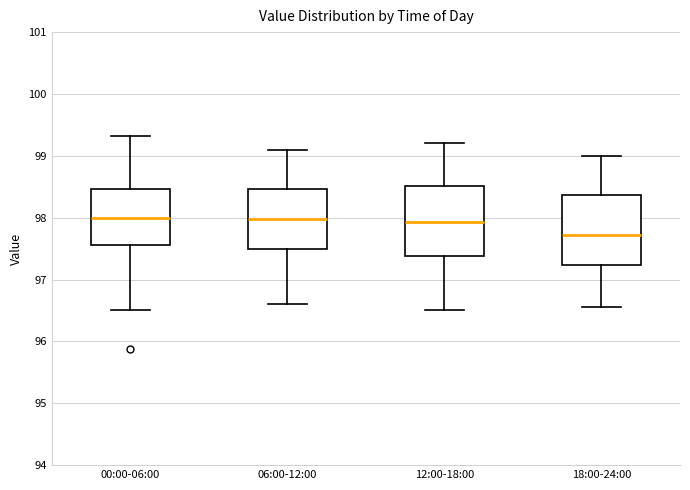

Reading left to right, transcribe this box plot: for each box, give where its median line is, the range the box spans, and where its two whiskers end, as read against the y-axis. The values are not printed on the chart, so give them approximately, as read against the axis.

00:00-06:00: median 98.0, box 97.6 to 98.5, whiskers 96.5 to 99.3
06:00-12:00: median 98.0, box 97.5 to 98.5, whiskers 96.6 to 99.1
12:00-18:00: median 97.9, box 97.4 to 98.5, whiskers 96.5 to 99.2
18:00-24:00: median 97.7, box 97.2 to 98.4, whiskers 96.6 to 99.0